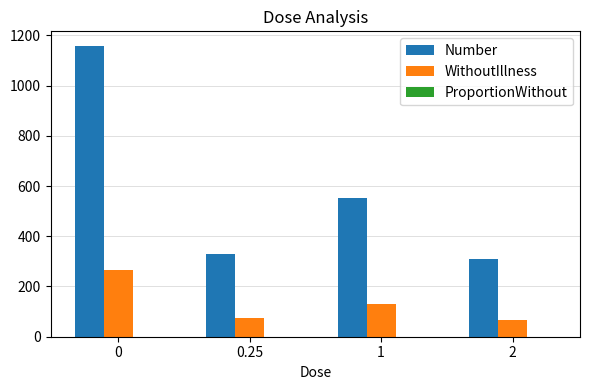

Which series has the largest total across all categories?

Number